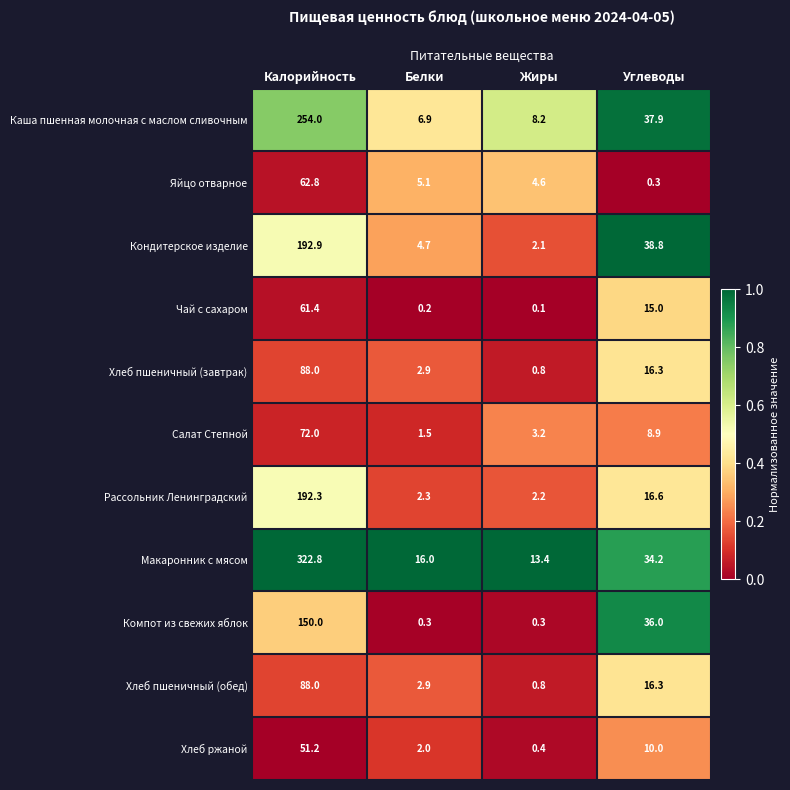

The value of Кондитерское изделие at Калорийность is 192.9. True or false?

True